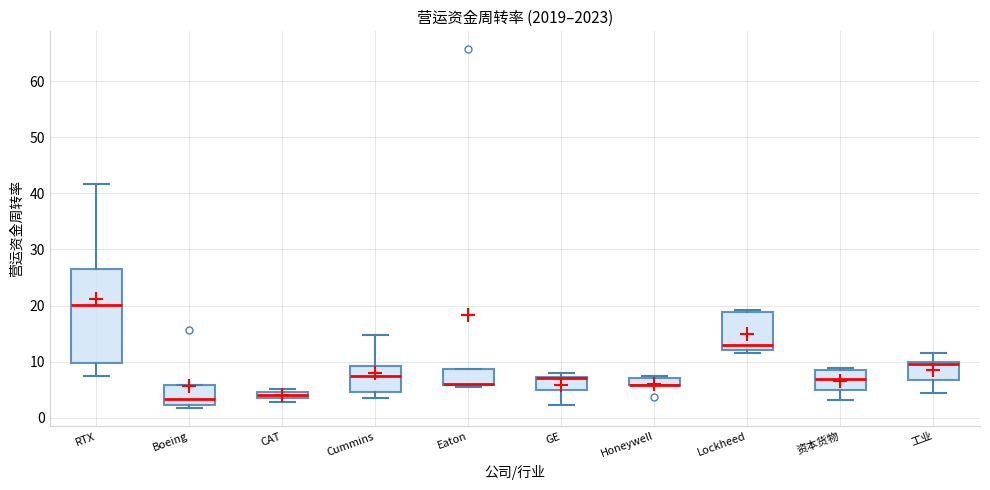

Where does the median line of the box for Boeing sit on the y-axis? The values are not printed on the chart, so give them approximately, as read against the axis.

3